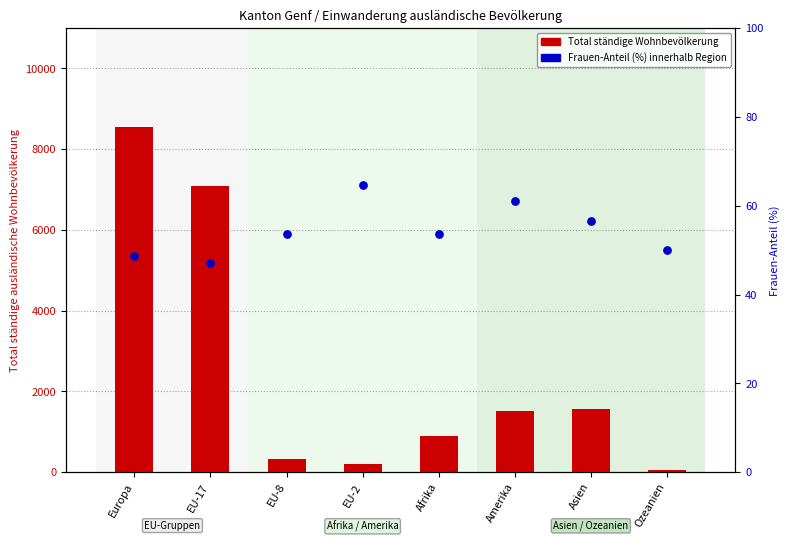

At how many categories does at least one series exceed 3136?

2